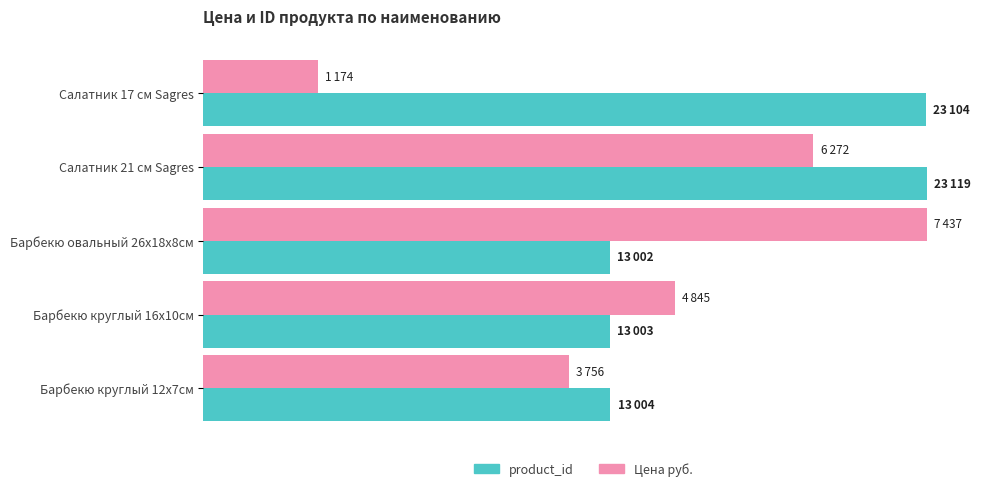

At which label is Цена руб. closest to 13384?

Барбекю круглый 16х10см